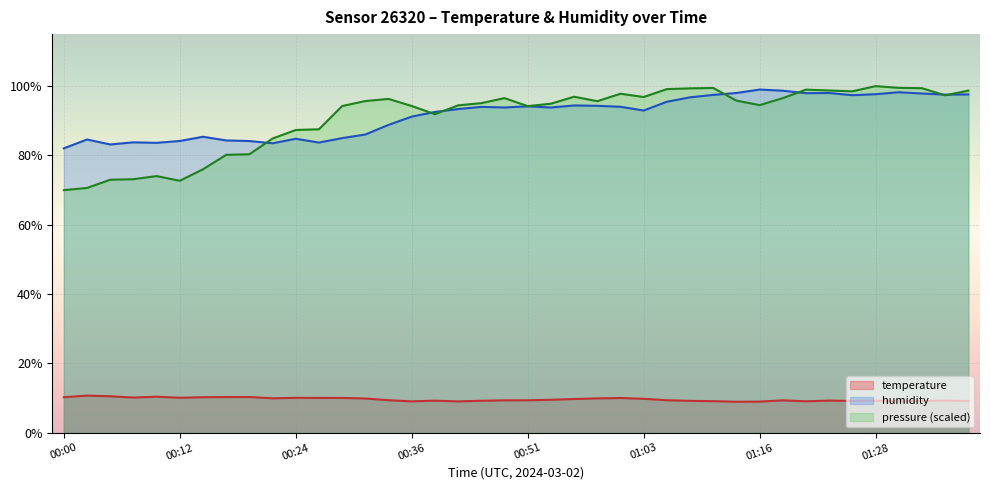

How many distinct data groups are displayed?

3